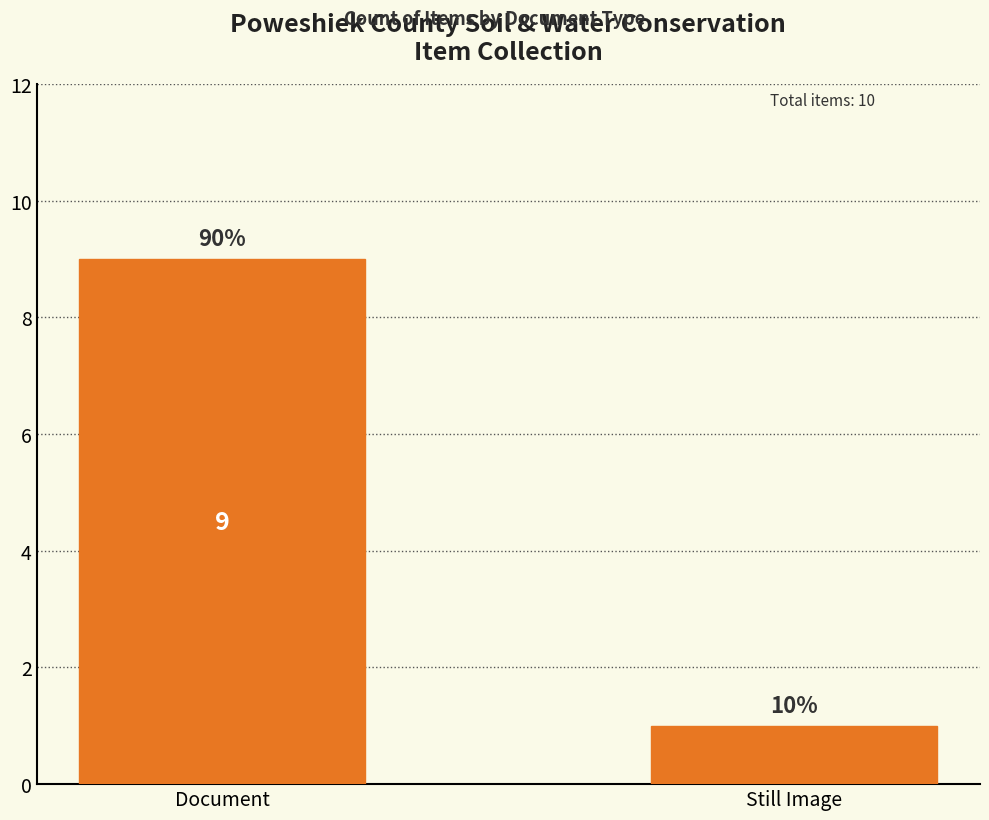

How many bars are there in total?

2